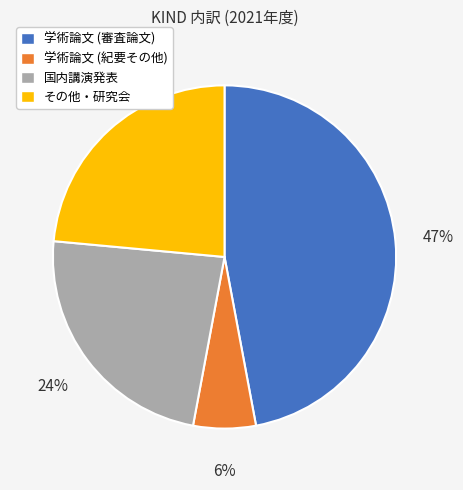

To the nearest percent, what is the average slice percentage?

25%